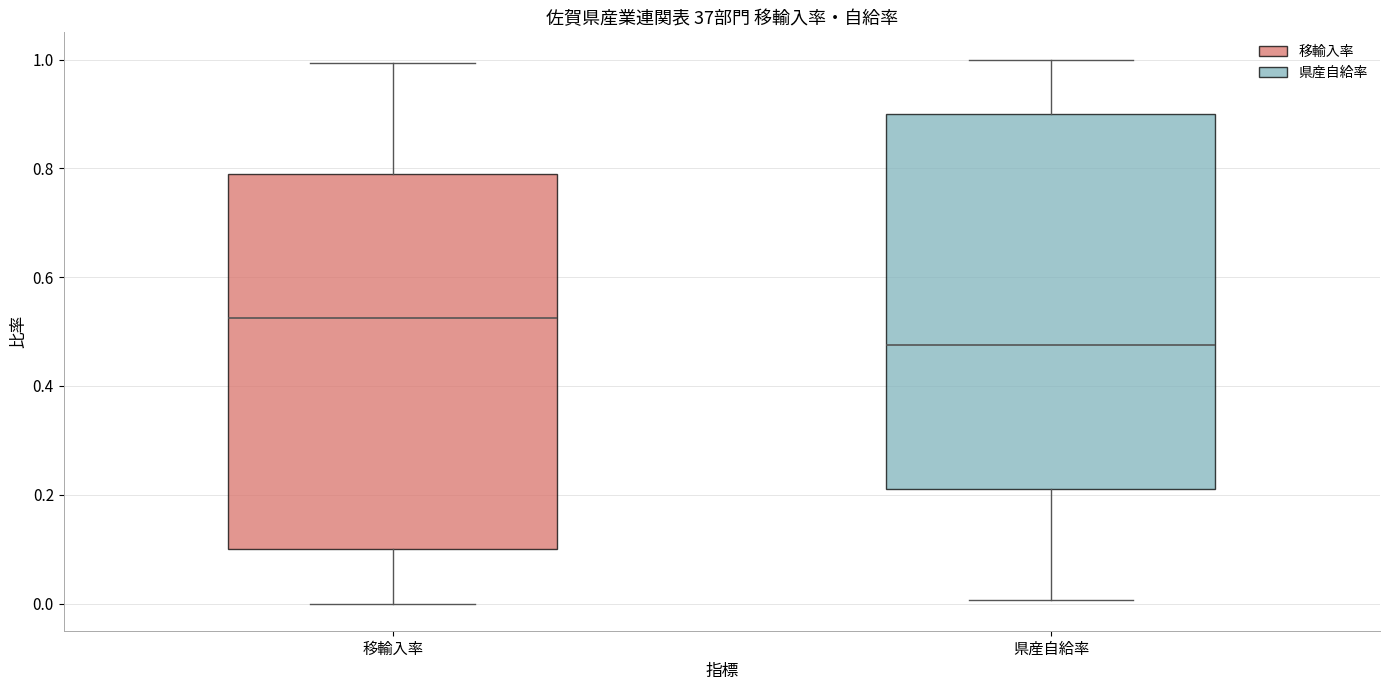

Where does the median line of the box for 移輸入率 sit on the y-axis? The values are not printed on the chart, so give them approximately, as read against the axis.

0.52